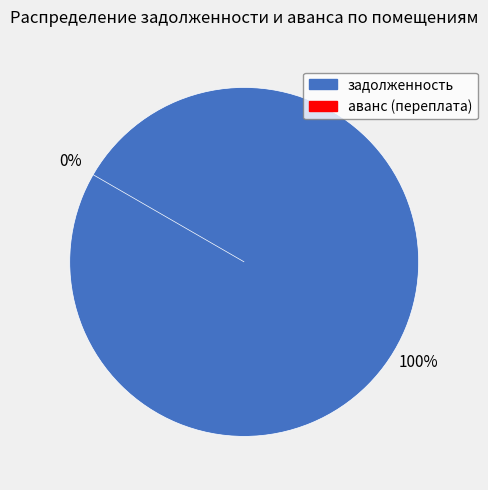

Is there a majority slice in this chart?

No